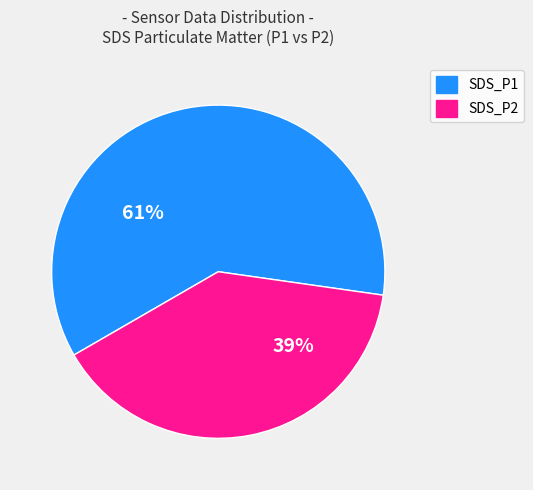

Is it true that SDS_P2 is 53% of the pie?

False